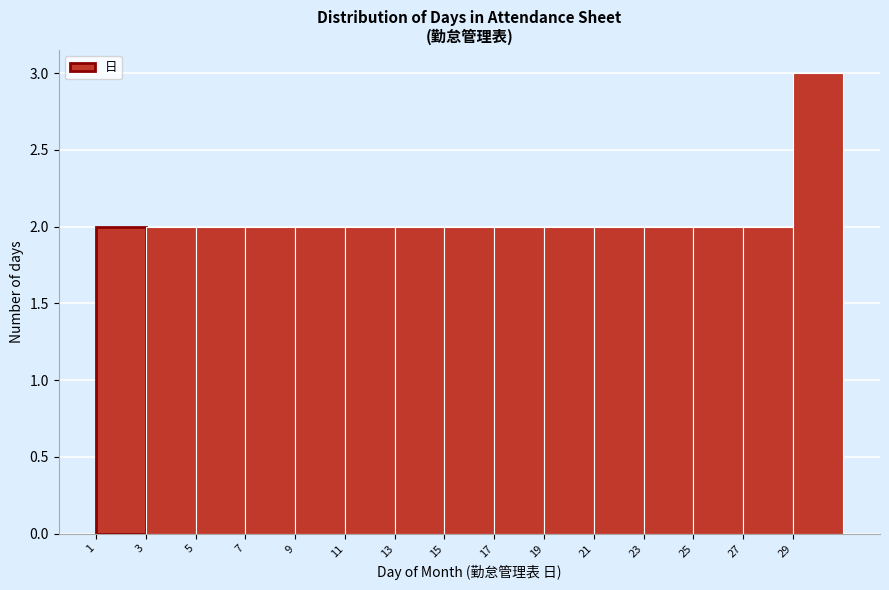

What is the height of the bar covering 25 to 27 on the x-axis? The values are not printed on the chart, so give them approximately, as read against the axis.

2